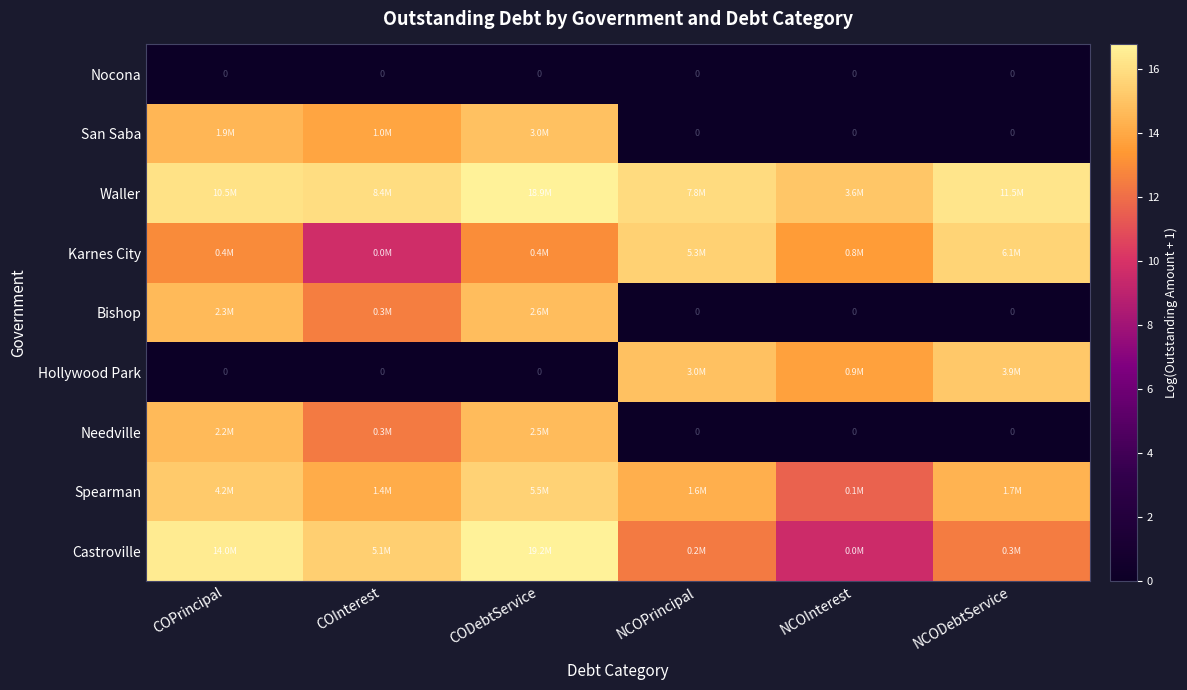

The value of Karnes City at COPrincipal is 13.0. True or false?

True